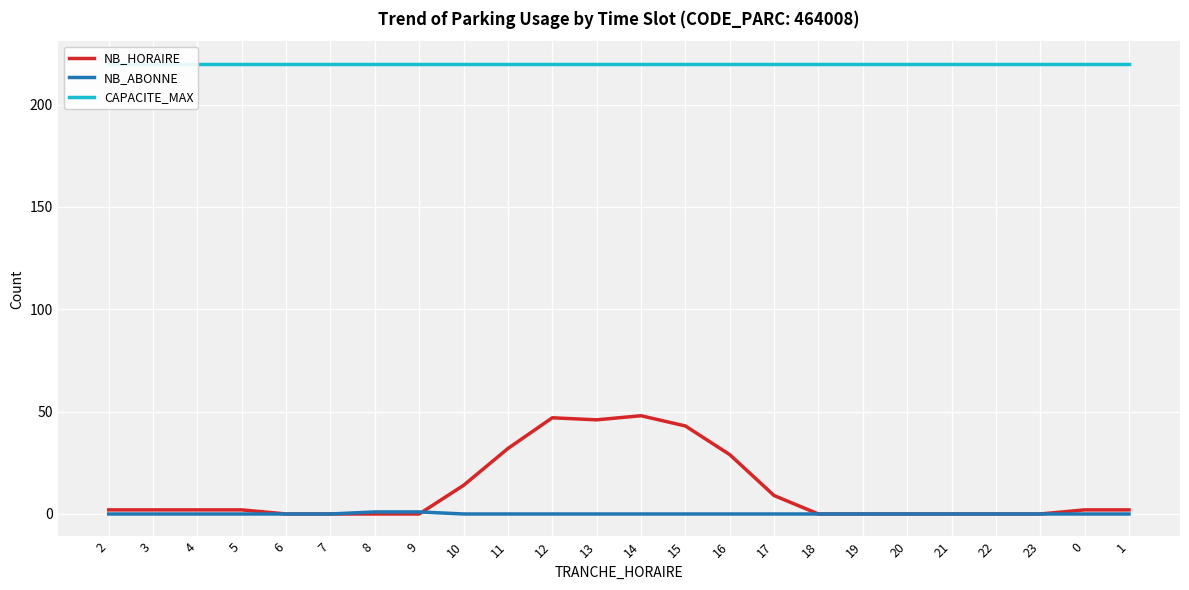

At which label is NB_ABONNE closest to 0?

2